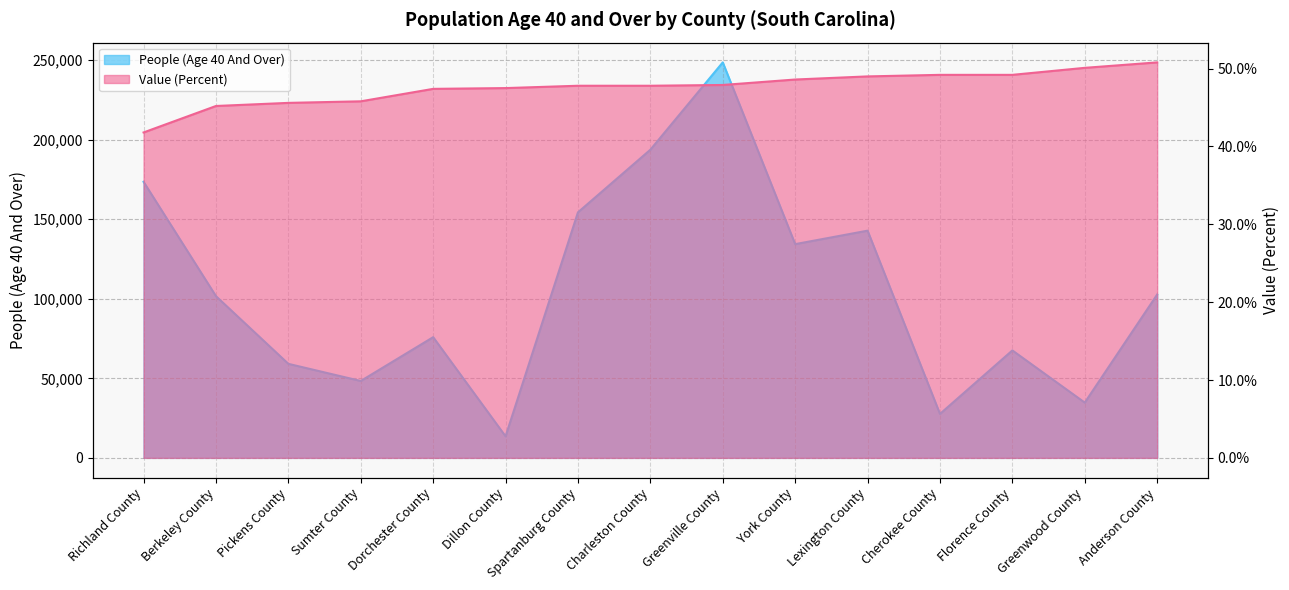

How many lines are shown in the chart?

2